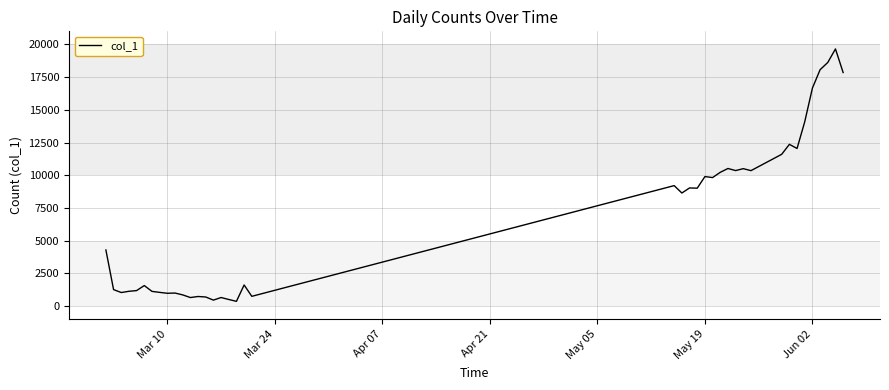

What is the difference between the maximum and minimum values?

19284